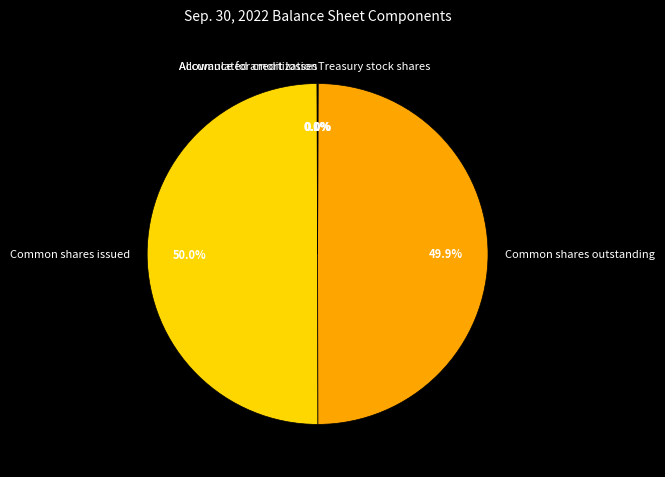

What portion of the pie excludes Common shares outstanding?

50.1%